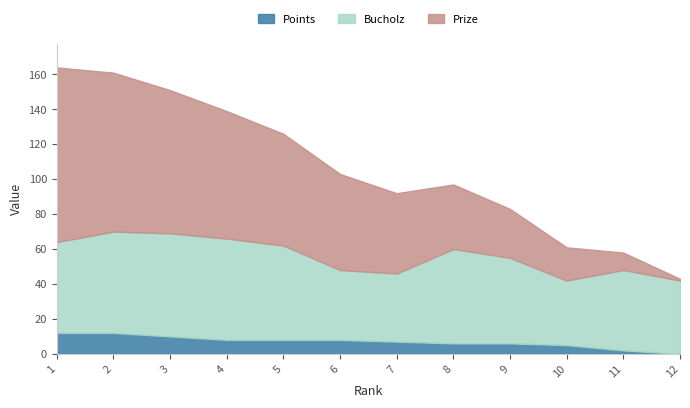

What is the maximum value shown in the chart?

100